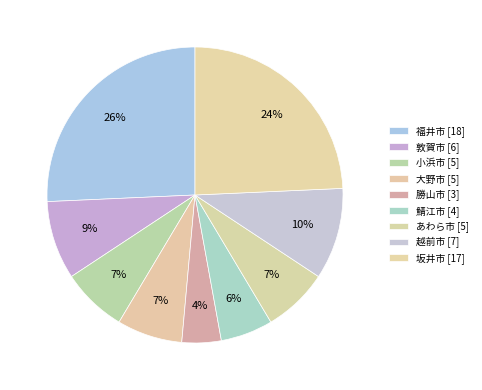

What is the total percentage of 坂井市 and あわら市?

31.4%